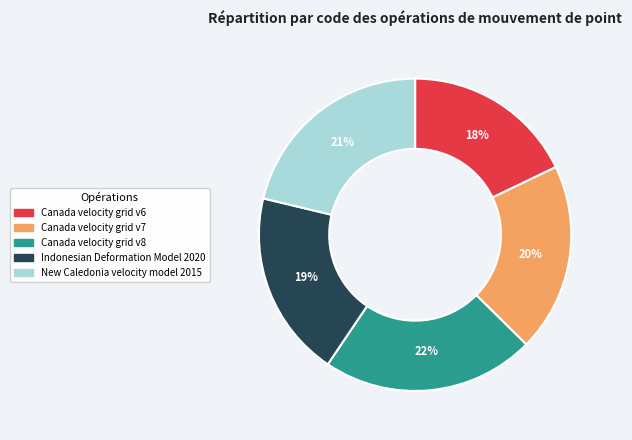

Is Canada velocity grid v8 the majority of the pie?

No